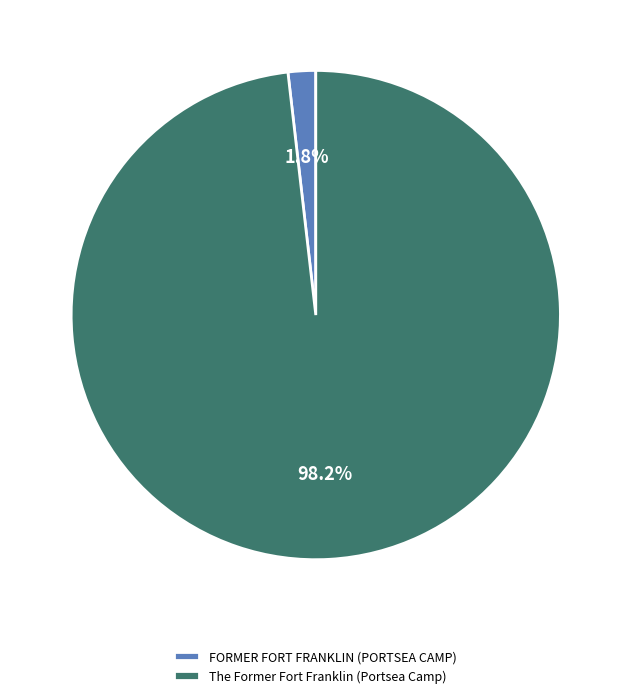

Rank the categories by value from lowest to highest.

FORMER FORT FRANKLIN (PORTSEA CAMP), The Former Fort Franklin (Portsea Camp)